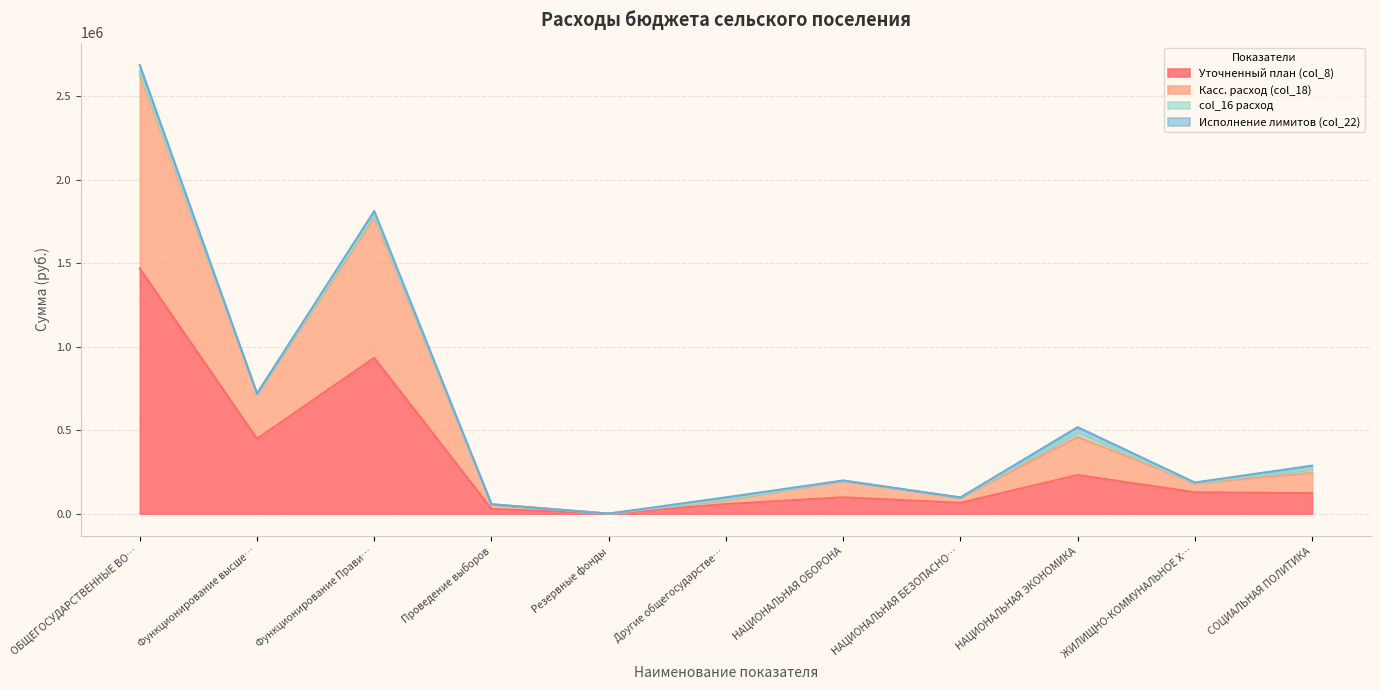

What is the sum of the Уточненный план (col_8) values at ОБЩЕГОСУДАРСТВЕННЫЕ ВО… and Функционирование Прави…?

2401362.0